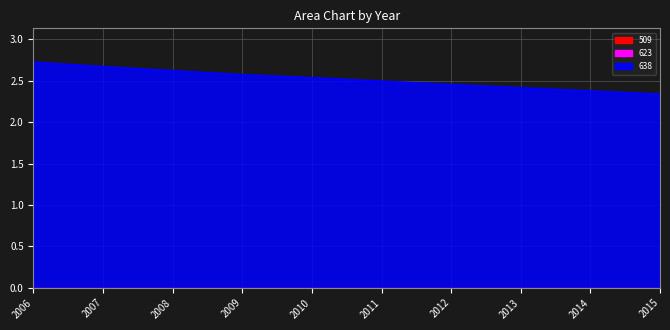

Is the value of 623 at 2006 greater than the value of 509 at 2007?

No